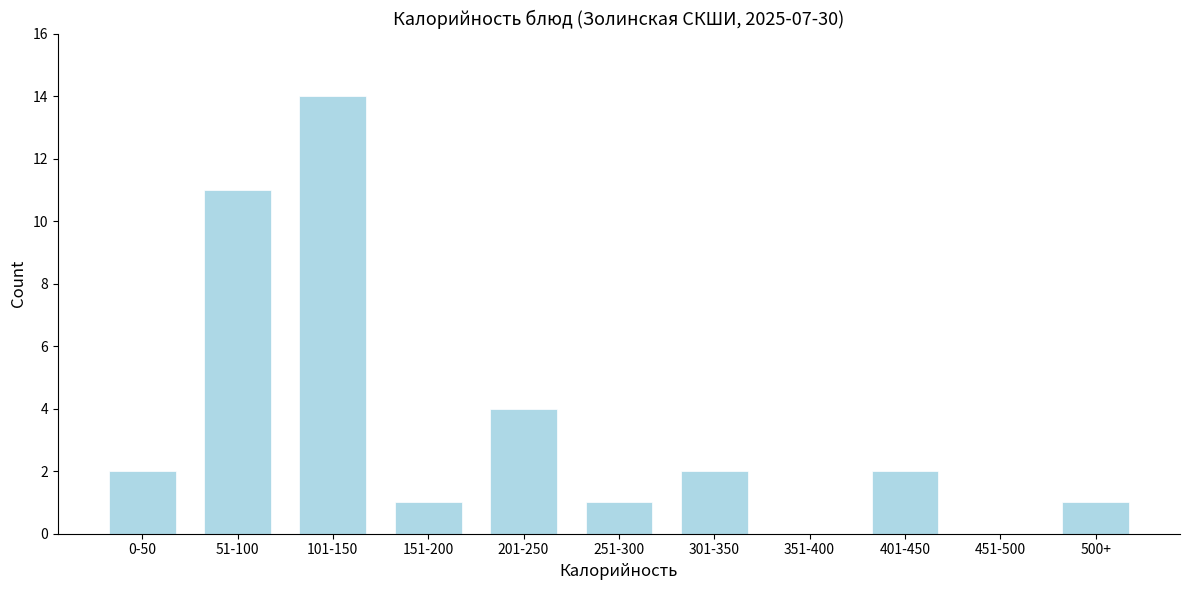

Reading right to left, transcribe all the data shown in this chart.

500+=1	451-500=0	401-450=2	351-400=0	301-350=2	251-300=1	201-250=4	151-200=1	101-150=14	51-100=11	0-50=2